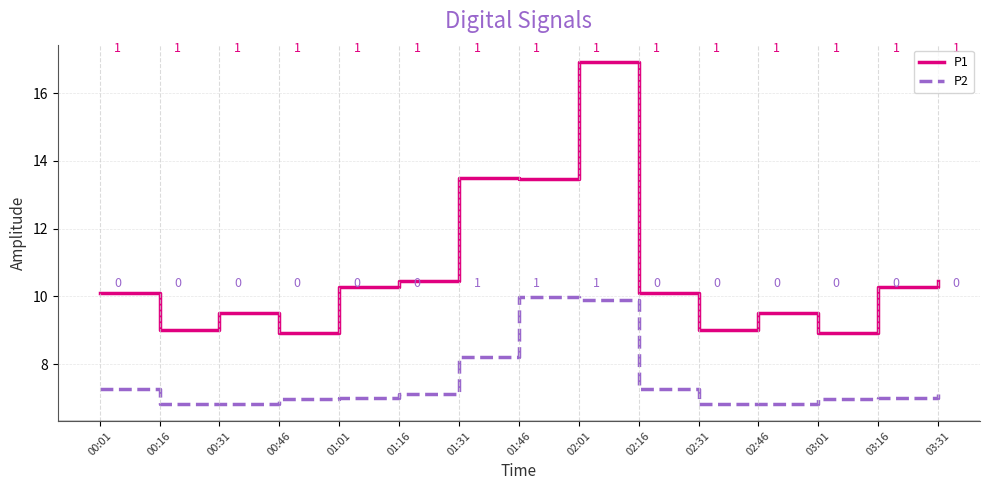

What is the minimum value for P1?

8.9